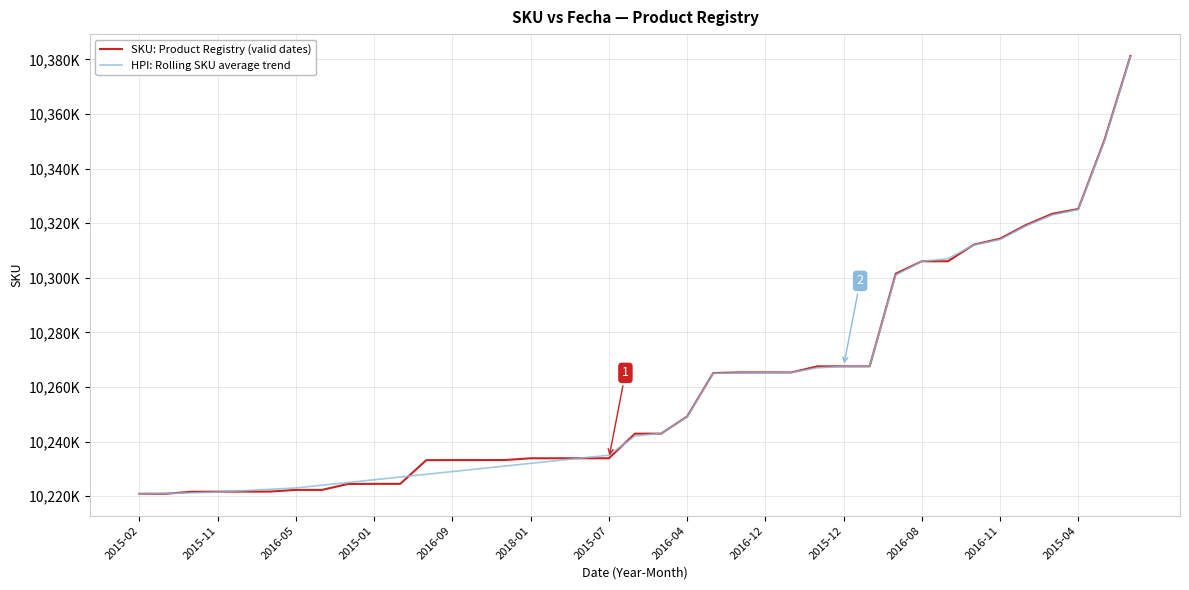

Rank the series by their average value, from lowest to highest.

HPI: Rolling SKU average trend, SKU: Product Registry (valid dates)